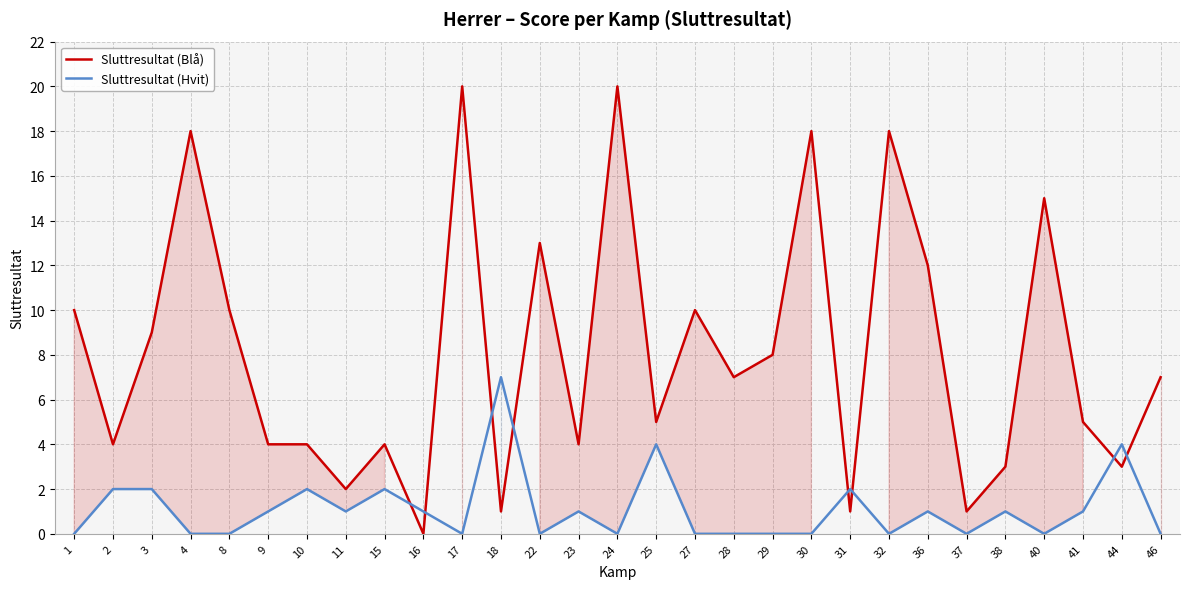

True or false: Sluttresultat (Hvit) has a value of 0 at 23.

False